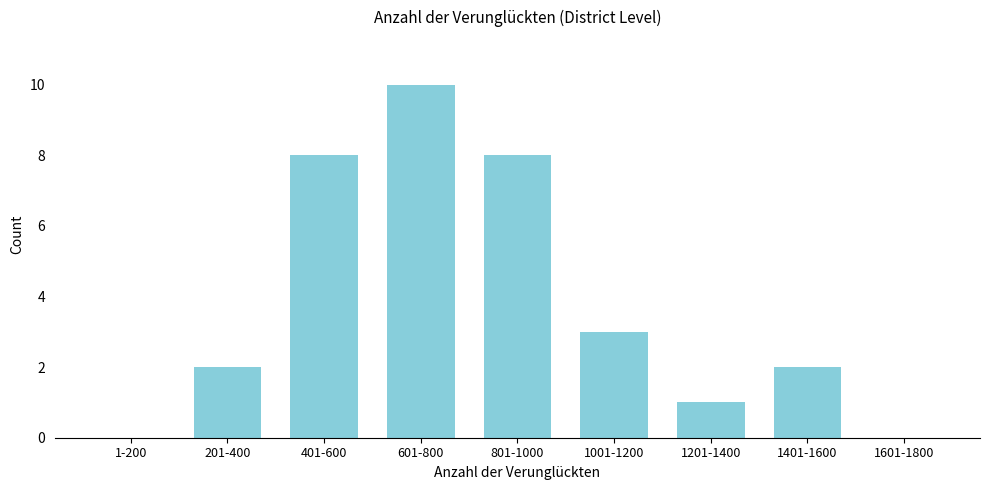

Reading left to right, transcribe all the data shown in this chart.

1-200=0	201-400=2	401-600=8	601-800=10	801-1000=8	1001-1200=3	1201-1400=1	1401-1600=2	1601-1800=0